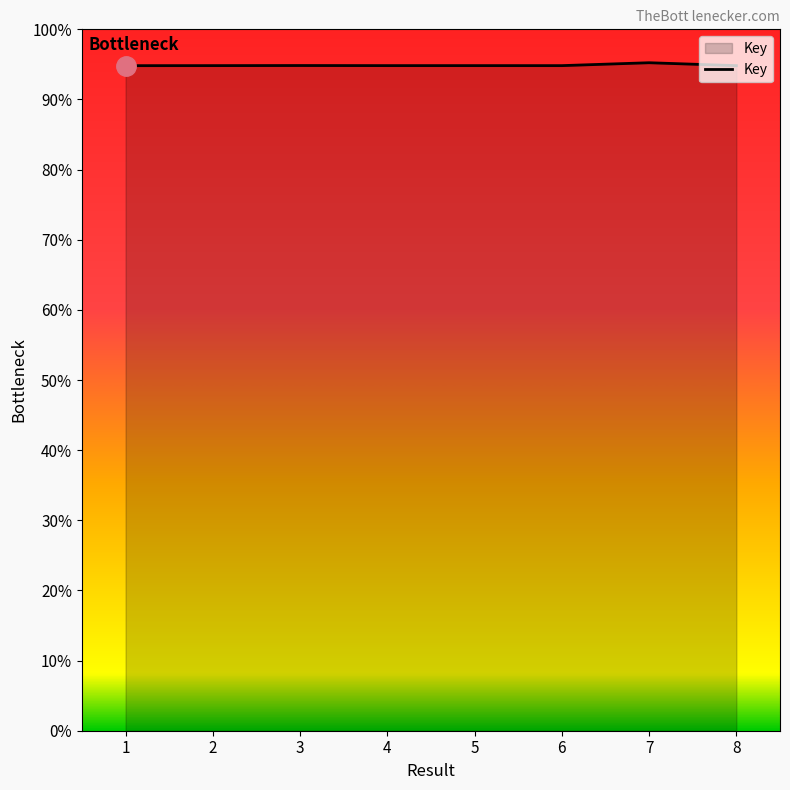

Which category has the lowest value across all series?

1